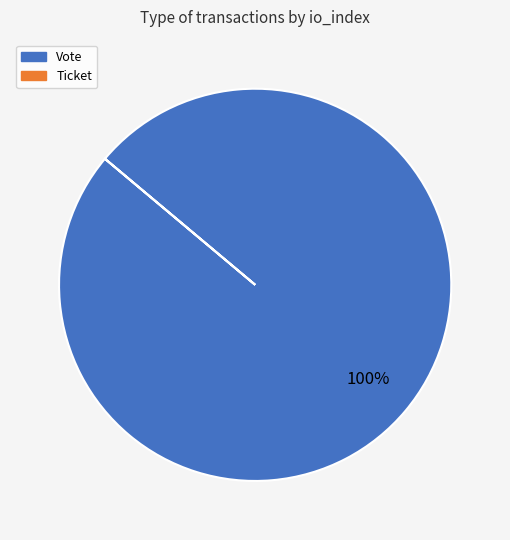

To the nearest percent, what percentage of the pie is Vote?

100%